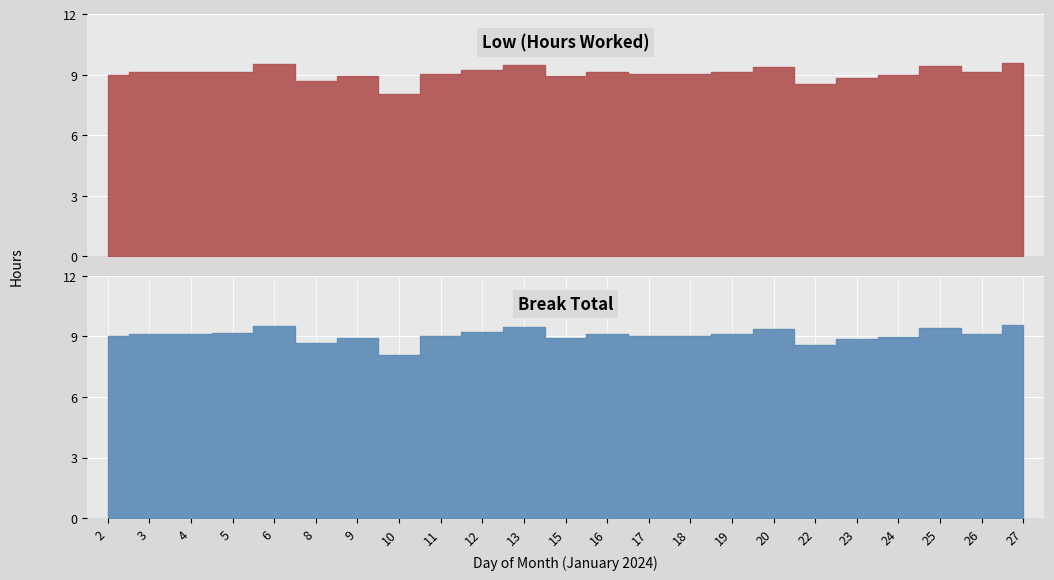

List the series in order of their peak value, lowest first.

Break Total, Low (Hours Worked)